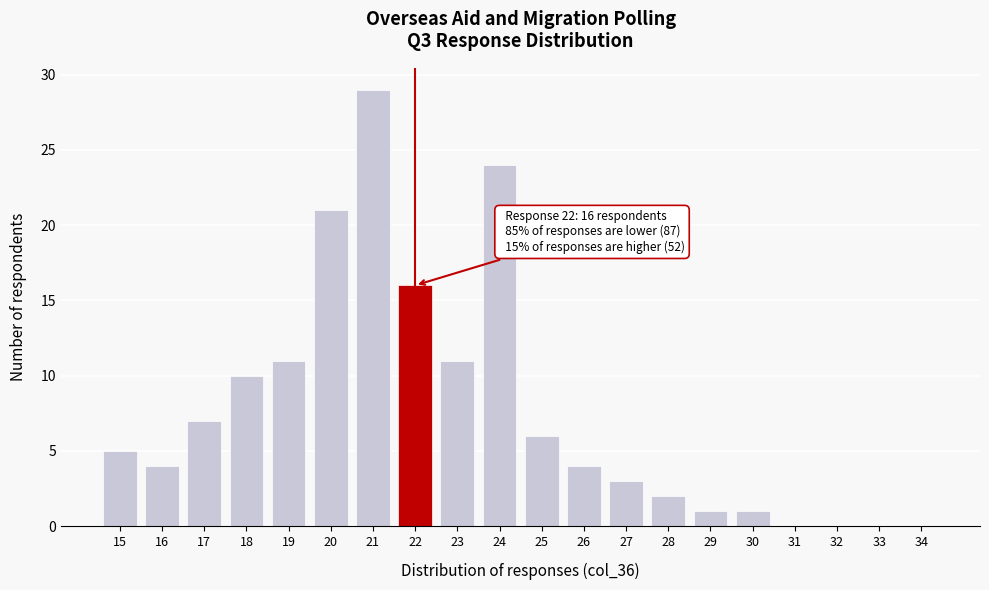

Reading left to right, transcribe all the data shown in this chart.

15=5	16=4	17=7	18=10	19=11	20=21	21=29	22=16	23=11	24=24	25=6	26=4	27=3	28=2	29=1	30=1	31=0	32=0	33=0	34=0